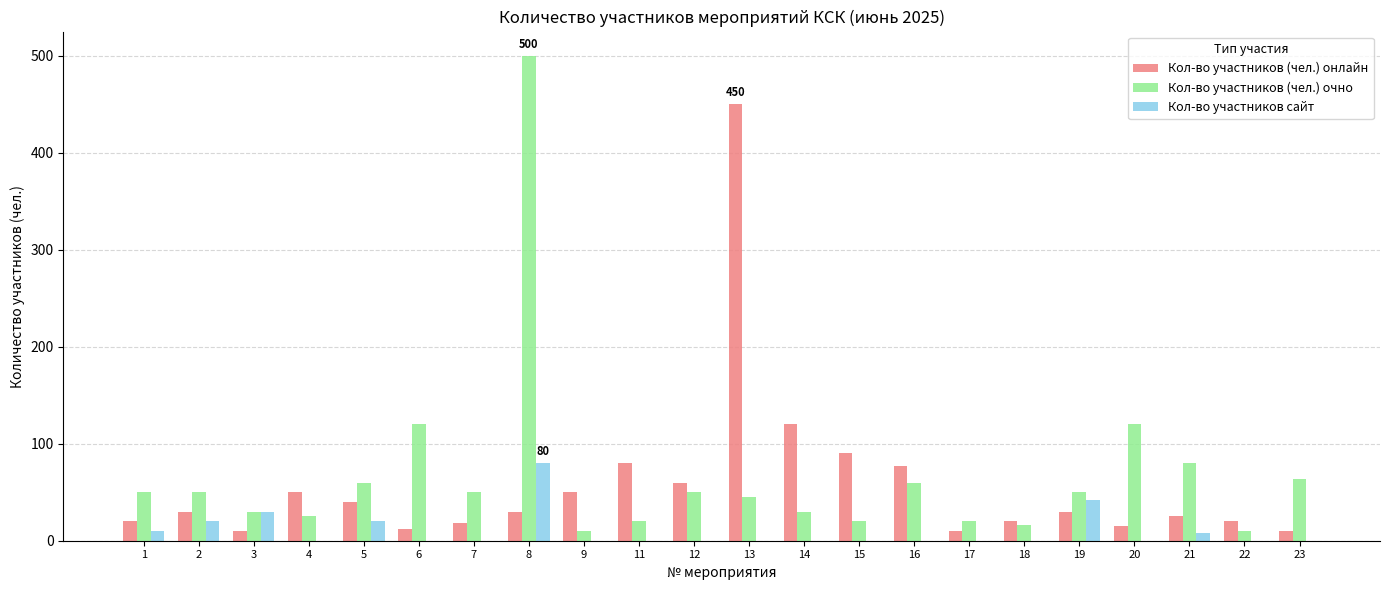

At which label does Кол-во участников (чел.) онлайн reach its peak?

13